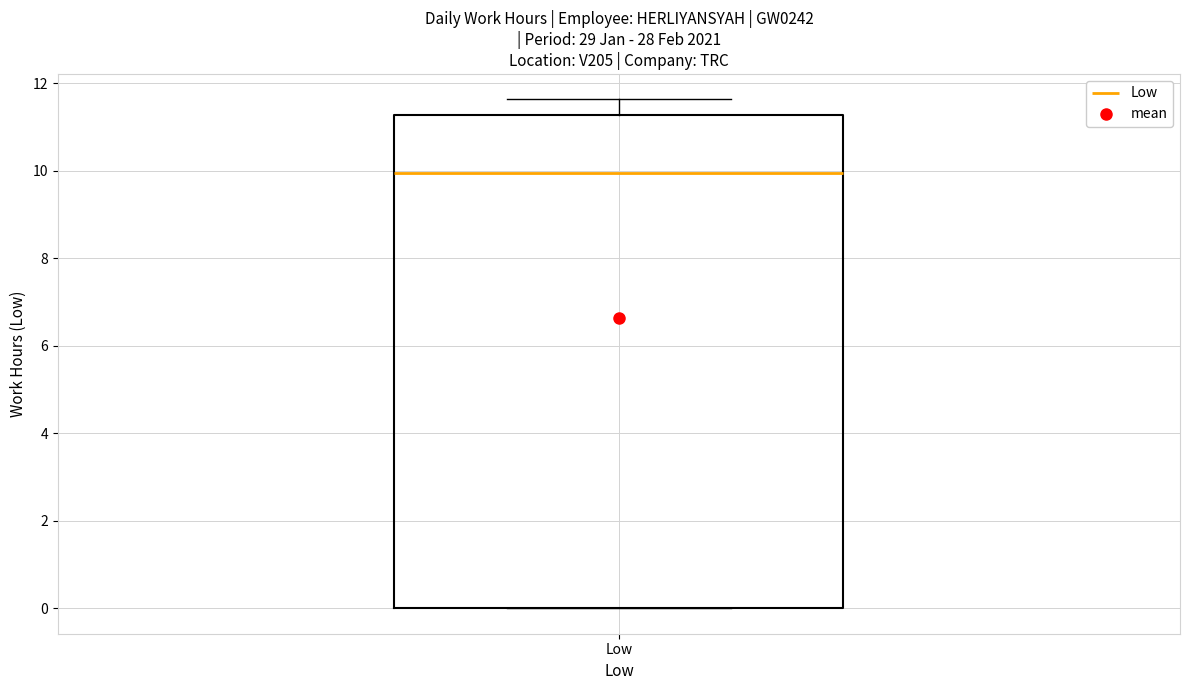

Where does the median line of the box for Low sit on the y-axis? The values are not printed on the chart, so give them approximately, as read against the axis.

10.0